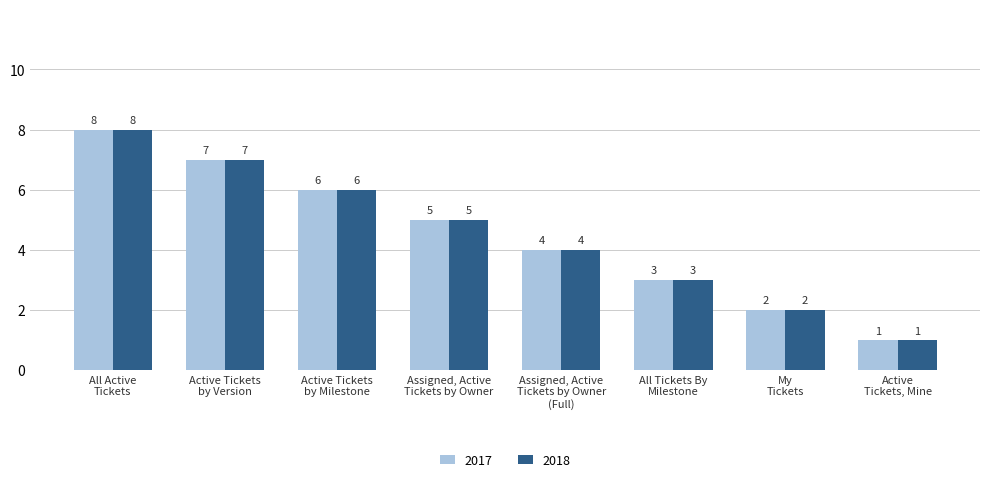

What is the difference between the second highest and minimum values in the 2018 series?

6